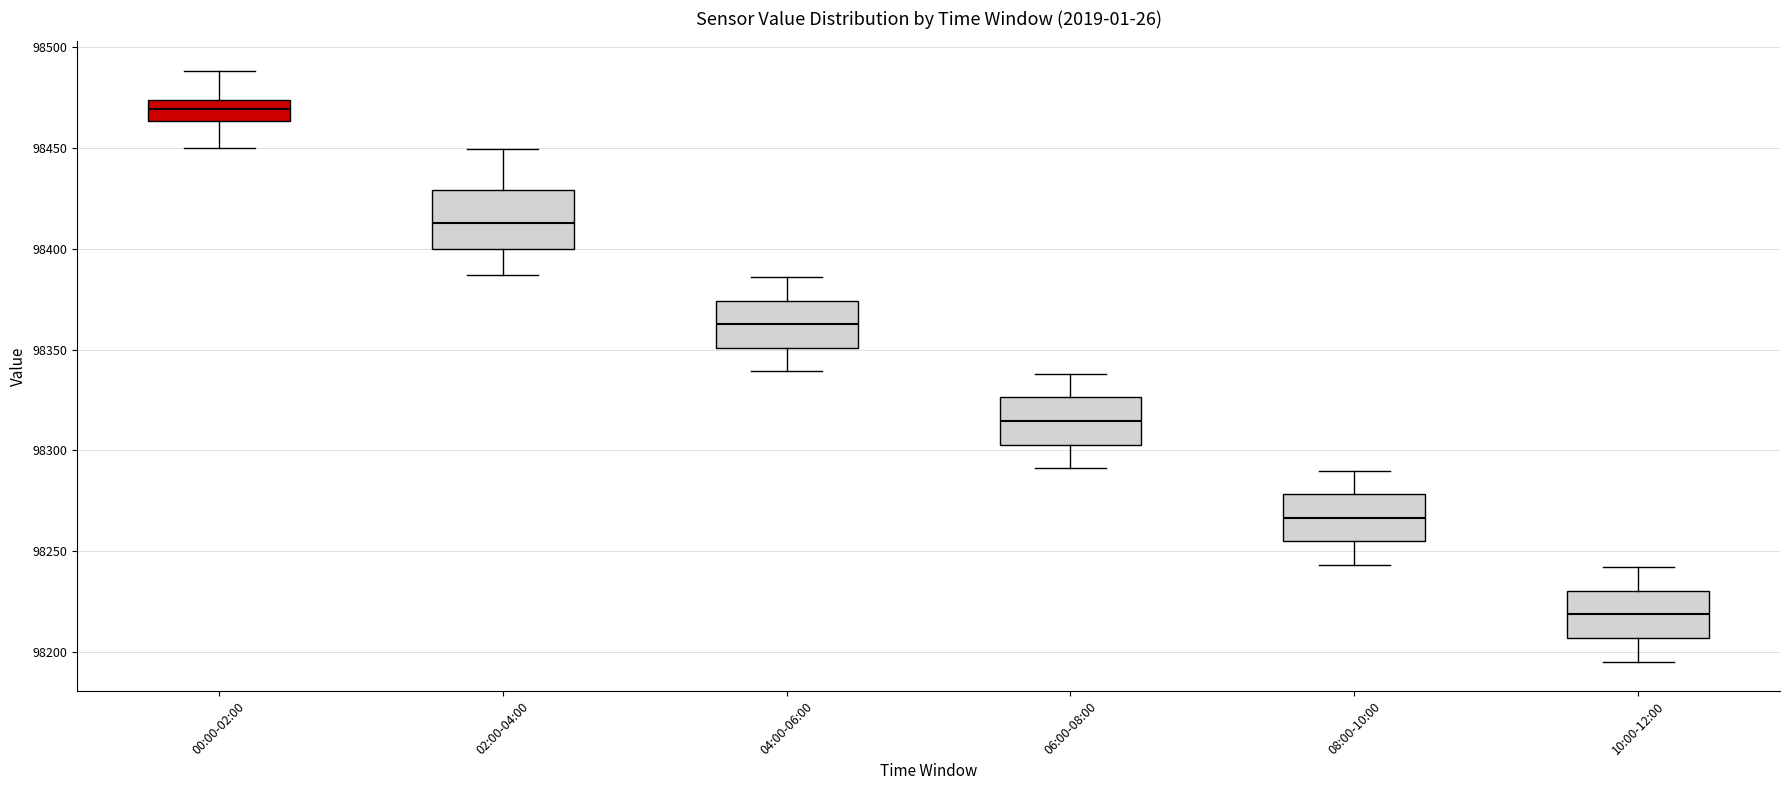

Reading left to right, transcribe this box plot: for each box, give where its median line is, the range the box spans, and where its two whiskers end, as read against the y-axis. The values are not printed on the chart, so give them approximately, as read against the axis.

00:00-02:00: median 98470, box 98465 to 98475, whiskers 98450 to 98490
02:00-04:00: median 98415, box 98400 to 98430, whiskers 98385 to 98450
04:00-06:00: median 98365, box 98350 to 98375, whiskers 98340 to 98385
06:00-08:00: median 98315, box 98305 to 98325, whiskers 98290 to 98340
08:00-10:00: median 98265, box 98255 to 98280, whiskers 98245 to 98290
10:00-12:00: median 98220, box 98205 to 98230, whiskers 98195 to 98240